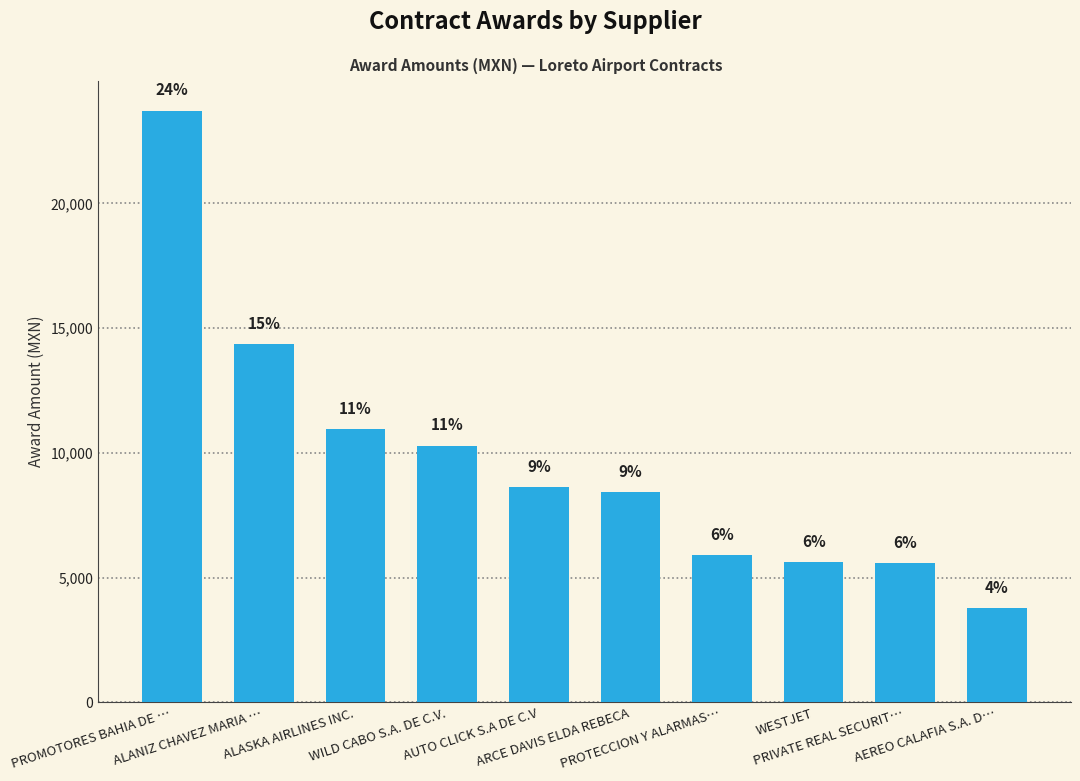

Are the bars horizontal?

No